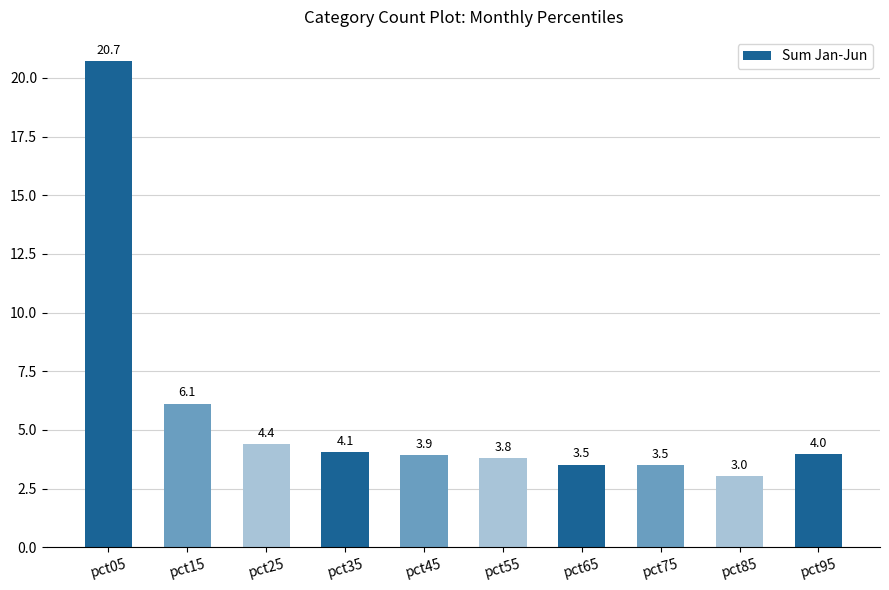

Approximately how many times larger is the value at pct55 compared to pct95?

1.0